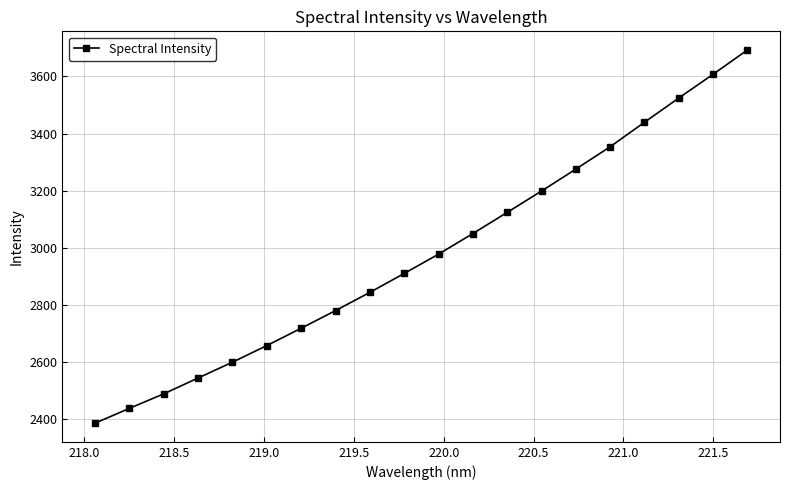

What is the minimum value shown in the chart?

2386.5